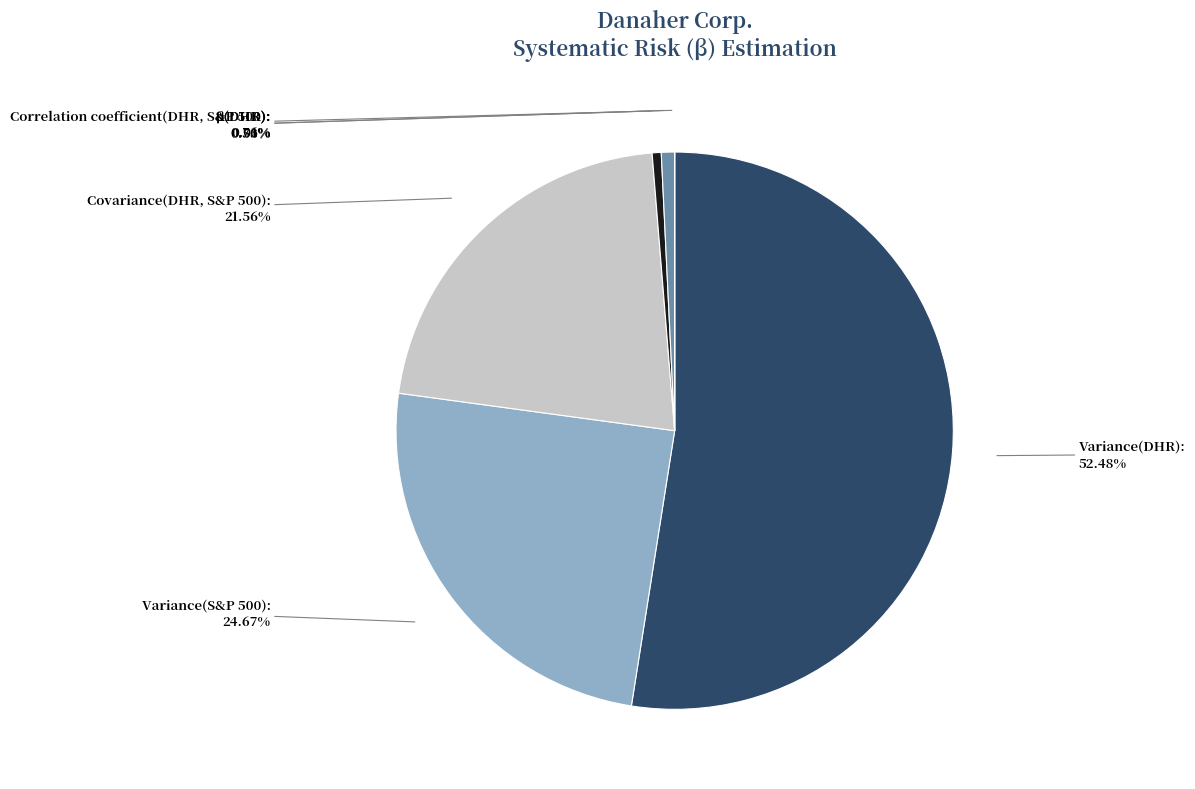

Which slice is the largest?

Variance(DHR)